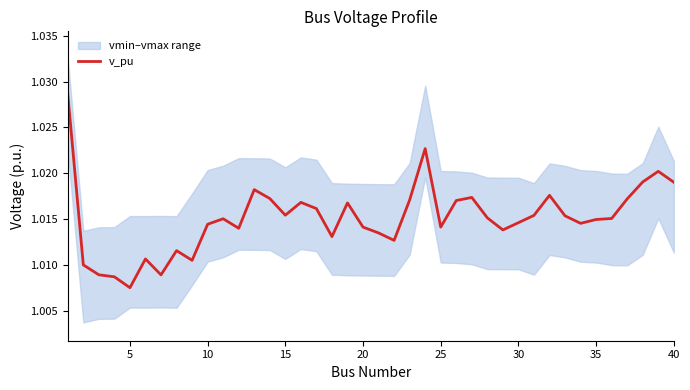

At which label is v_pu closest to 1?

5